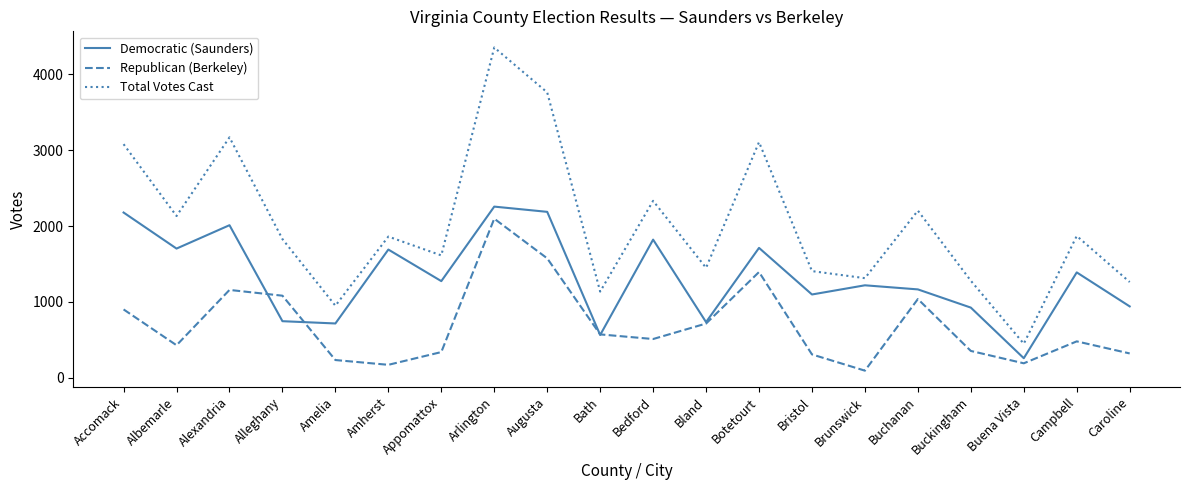

True or false: Total Votes Cast and Democratic (Saunders) intersect in this chart.

False